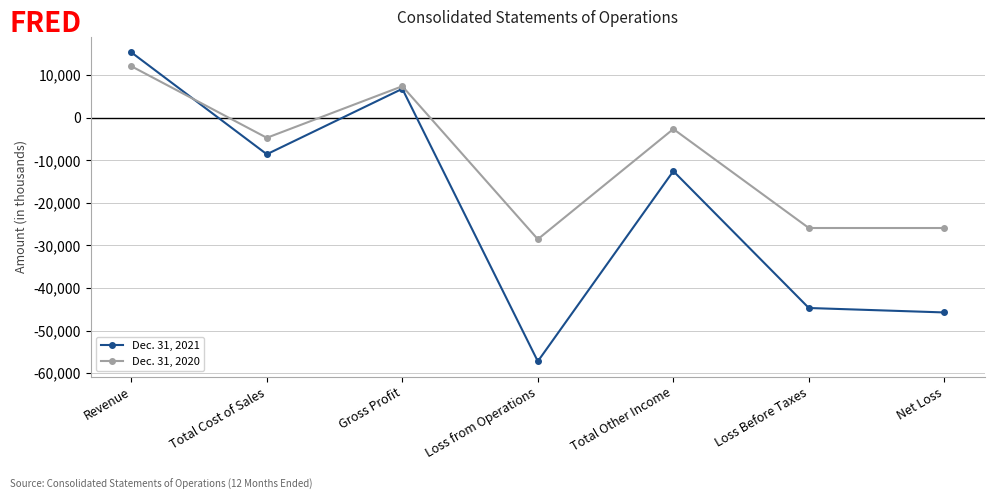

Where does the Dec. 31, 2021 series first go above -12526?

Revenue